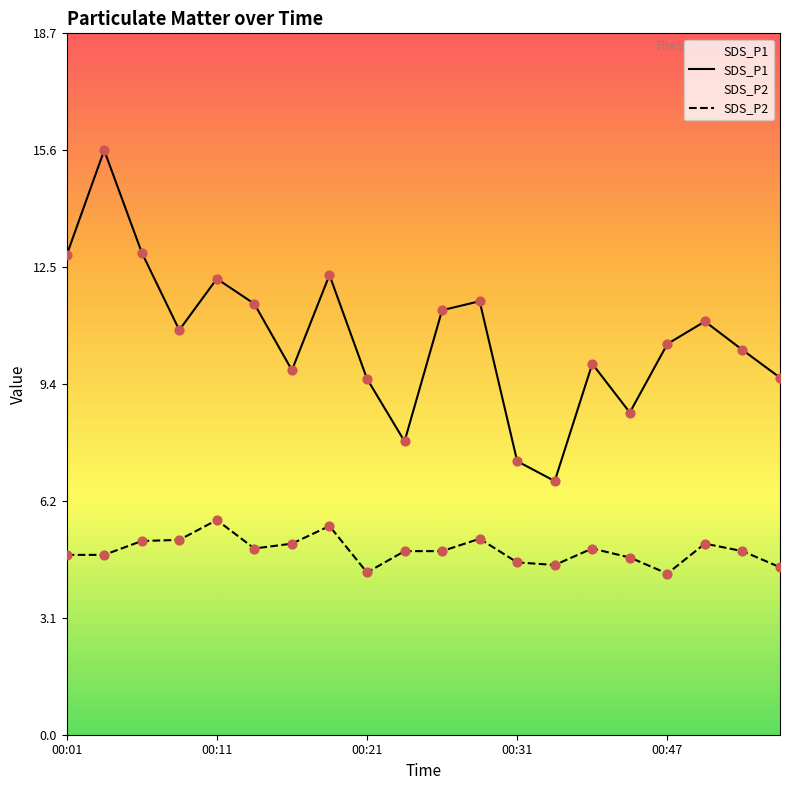

Which series has the largest total across all categories?

SDS_P1